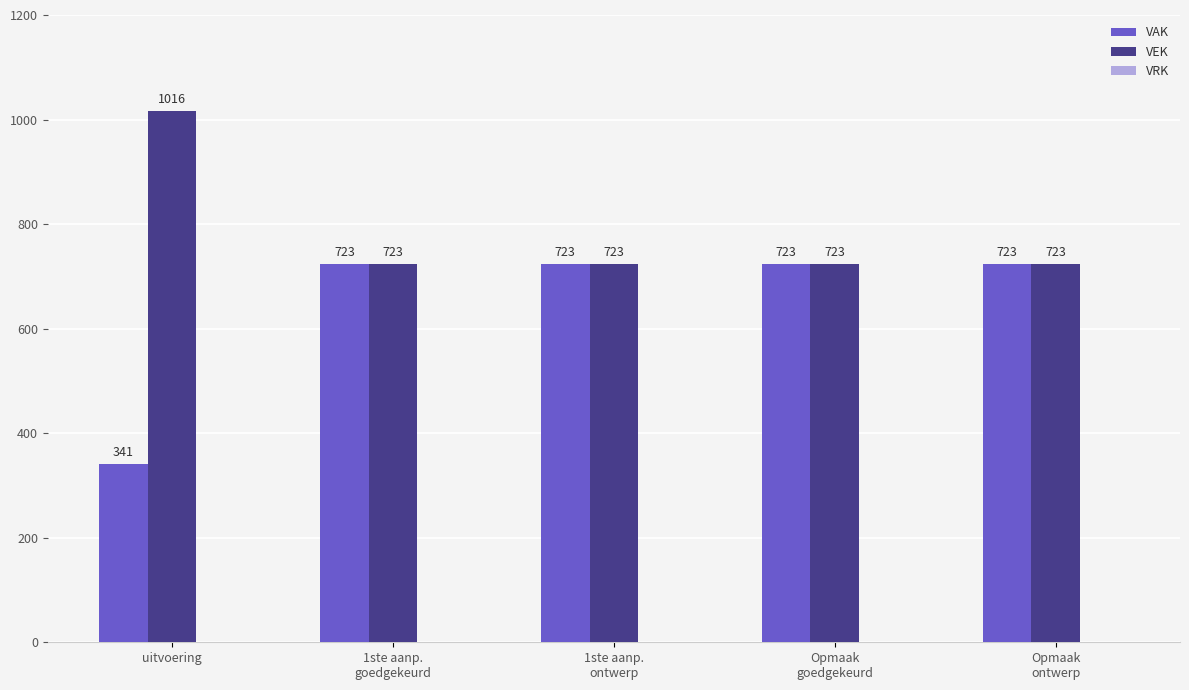

Are the bars horizontal?

No